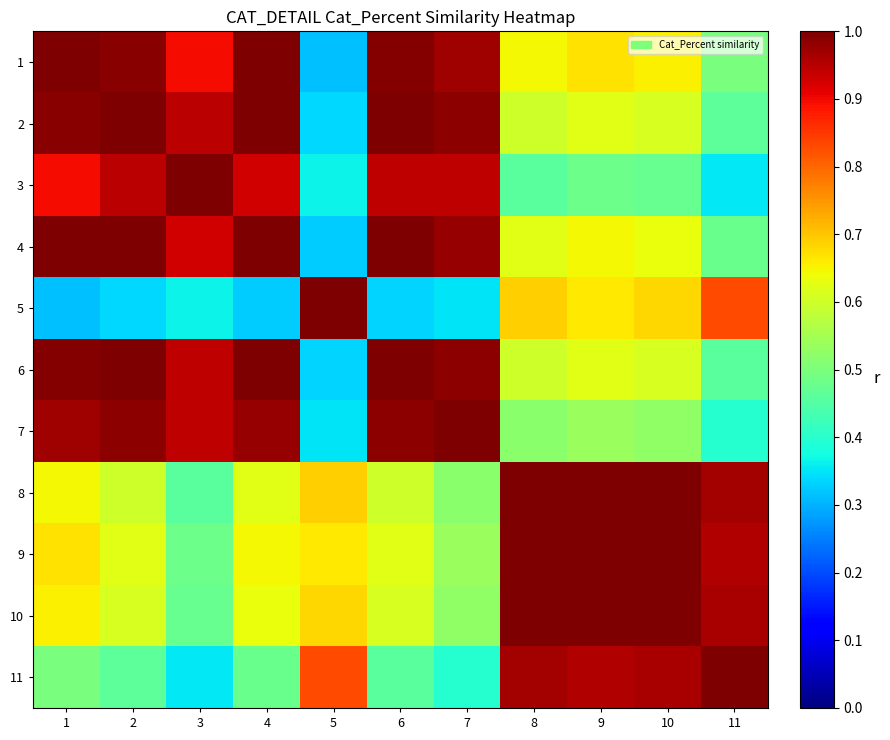

At which category does the chart reach its minimum across all series?

5